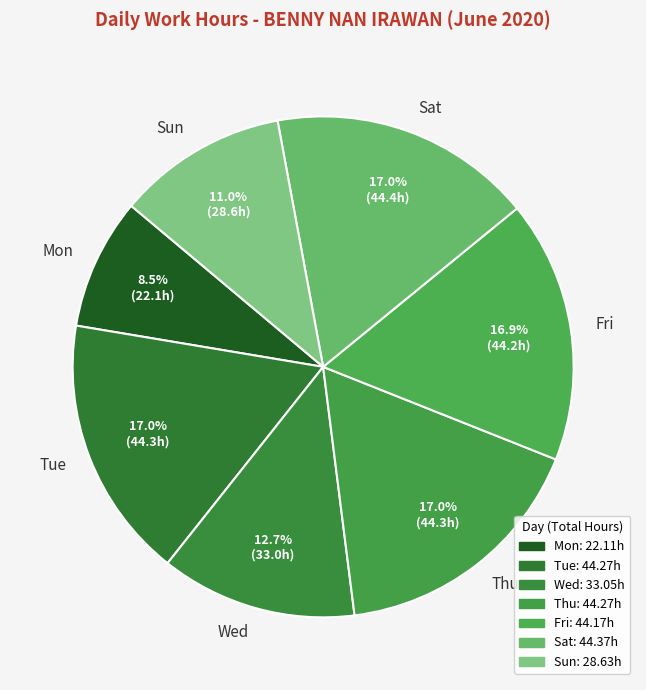

What is the smallest slice in the pie chart?

Mon